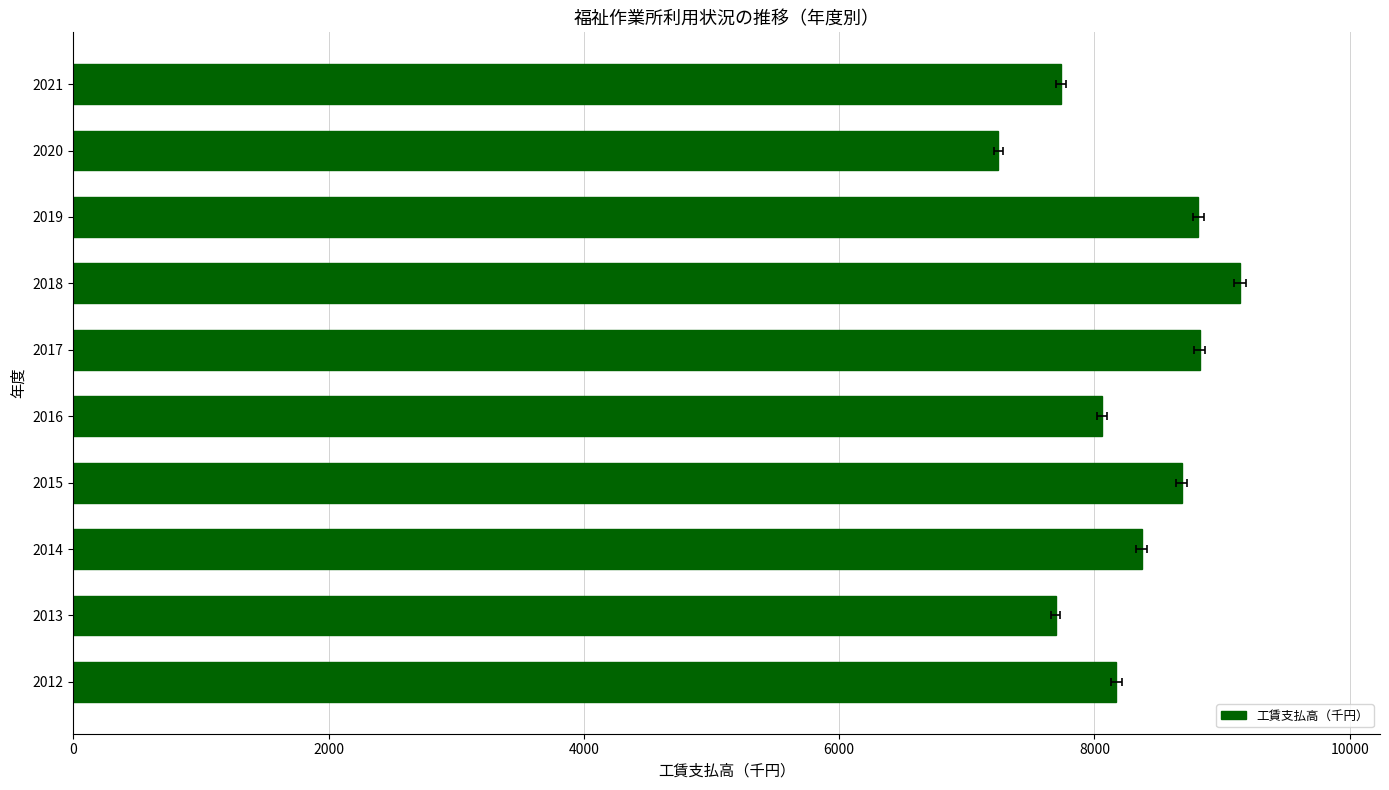

Which has a higher value, 2015 or 2012?

2015